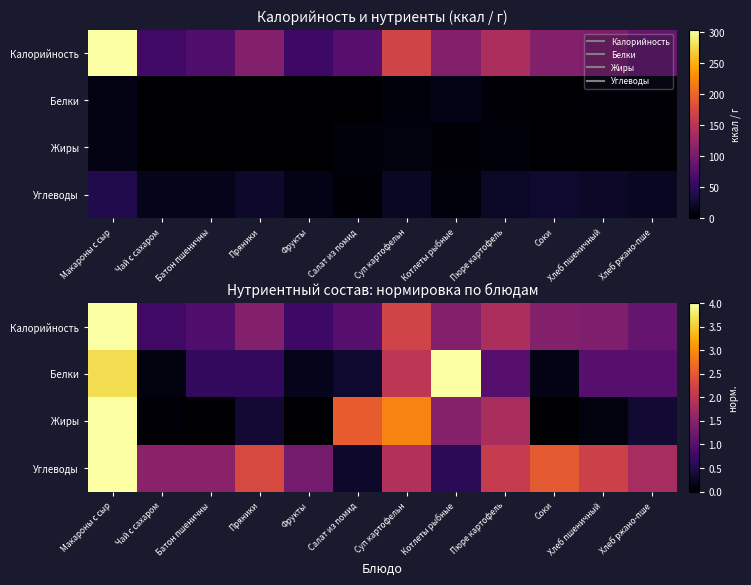

Rank the series by their maximum value, from highest to lowest.

Калорийность, Белки, Жиры, Углеводы